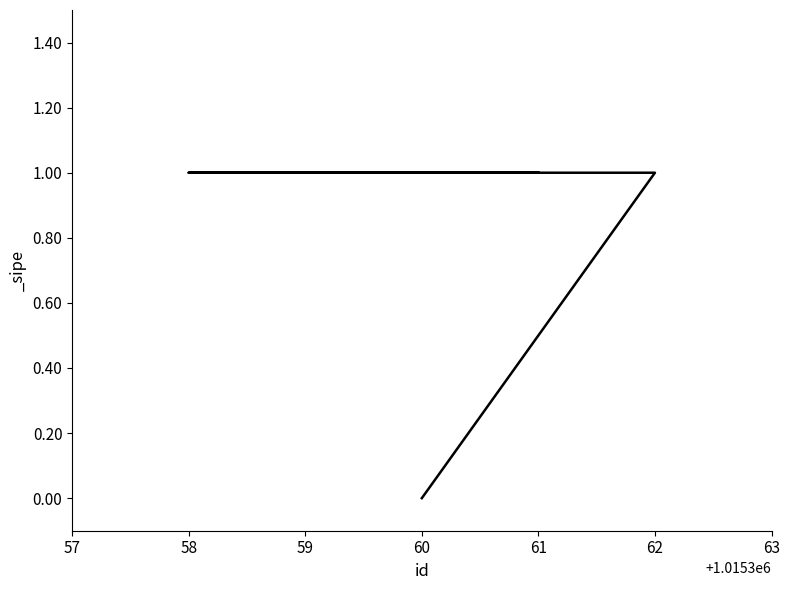

The chart shows a value of 1 at 61. True or false?

True